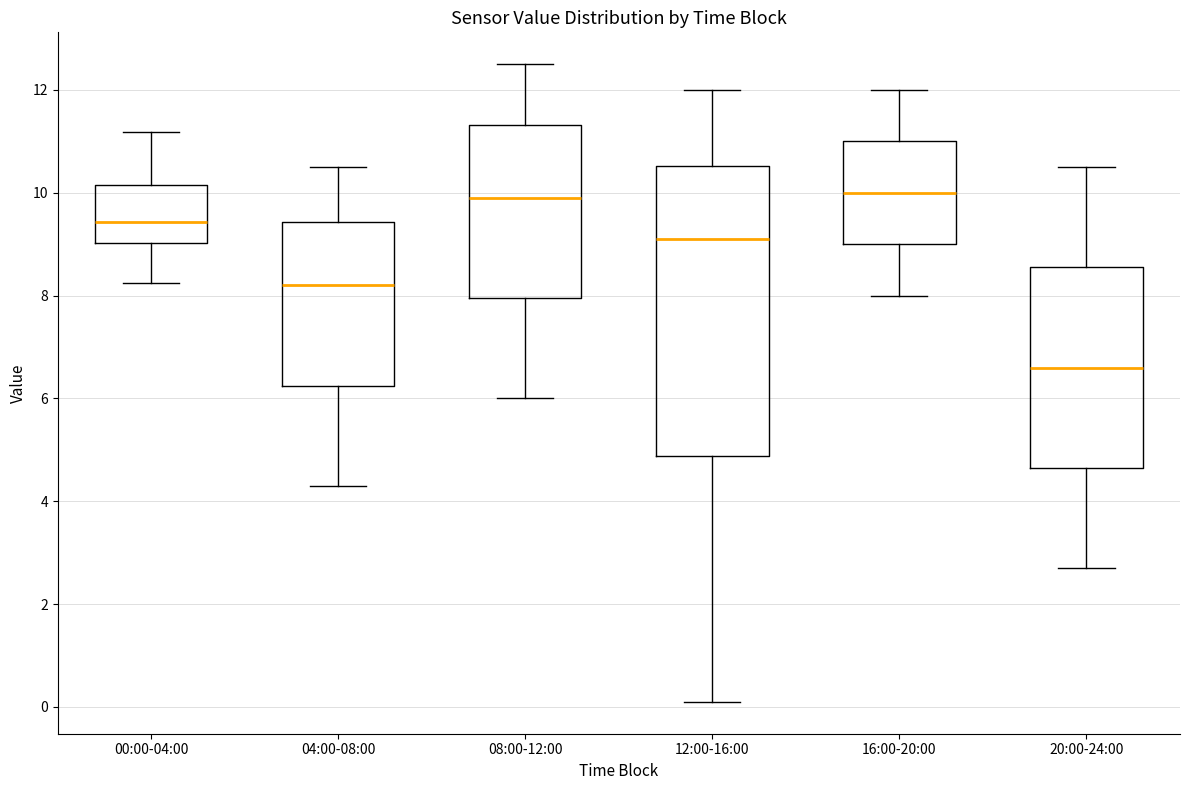

Reading left to right, transcribe this box plot: for each box, give where its median line is, the range the box spans, and where its two whiskers end, as read against the y-axis. The values are not printed on the chart, so give them approximately, as read against the axis.

00:00-04:00: median 9.4, box 9.0 to 10.2, whiskers 8.2 to 11.2
04:00-08:00: median 8.2, box 6.2 to 9.4, whiskers 4.4 to 10.6
08:00-12:00: median 10.0, box 8.0 to 11.4, whiskers 6.0 to 12.6
12:00-16:00: median 9.2, box 4.8 to 10.6, whiskers 0.2 to 12.0
16:00-20:00: median 10.0, box 9.0 to 11.0, whiskers 8.0 to 12.0
20:00-24:00: median 6.6, box 4.6 to 8.6, whiskers 2.8 to 10.6